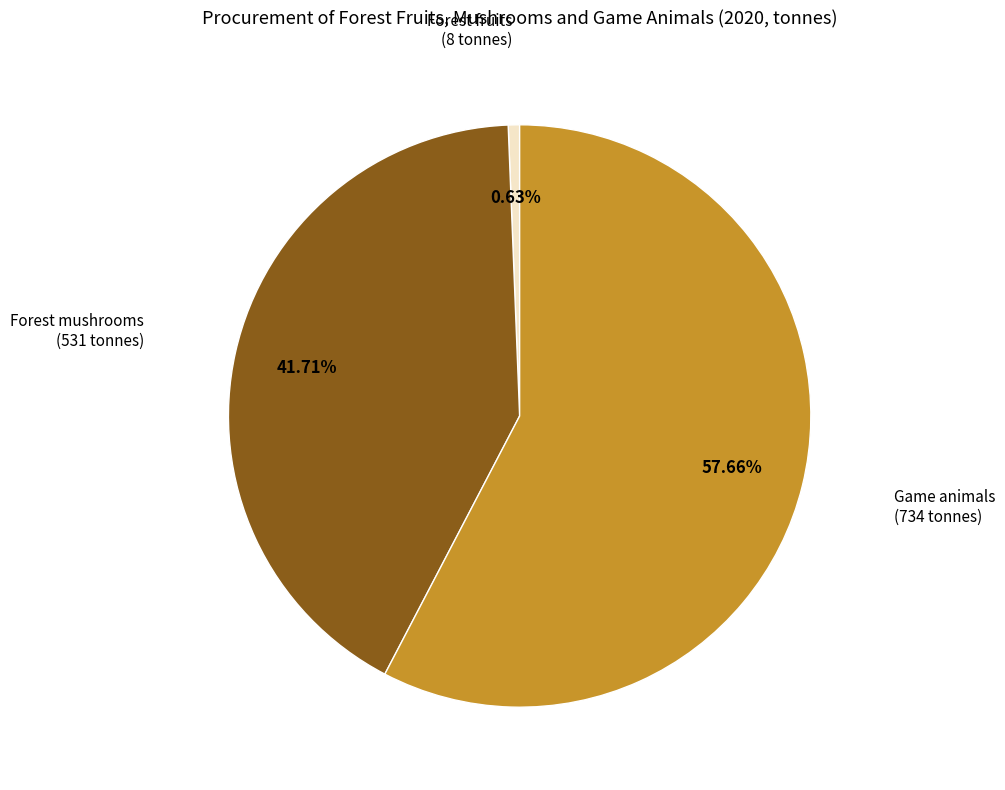

To the nearest percent, what is the average slice percentage?

33%